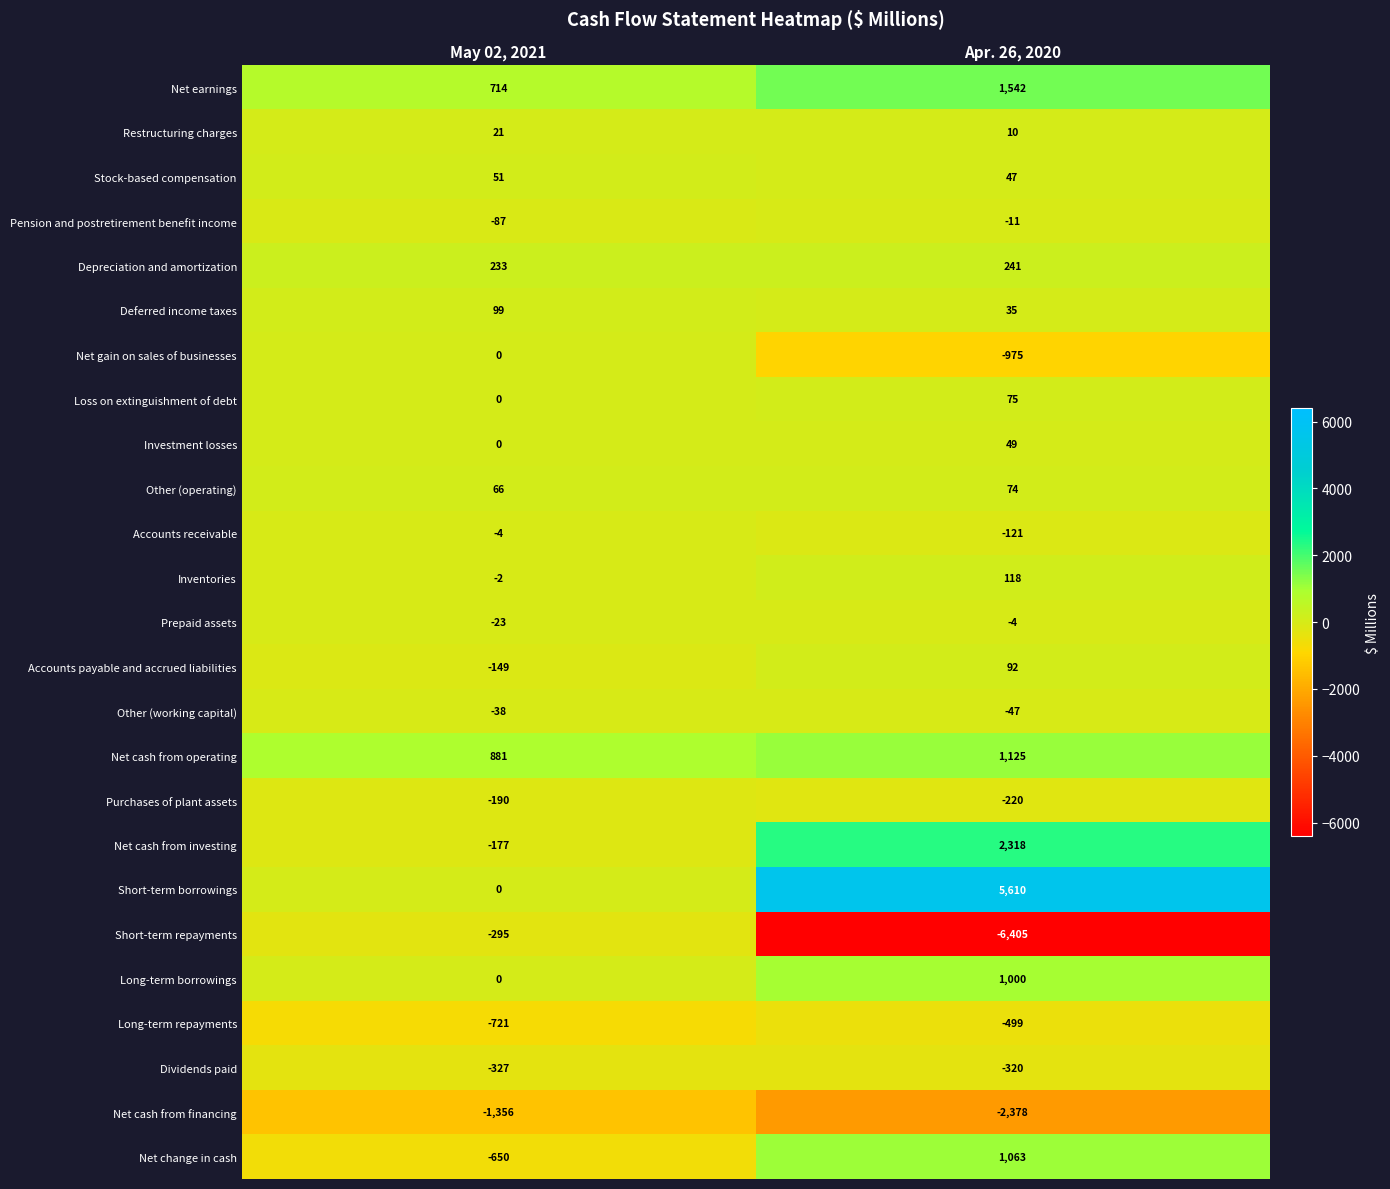

What is the total value across all series at May 02, 2021?

-1954